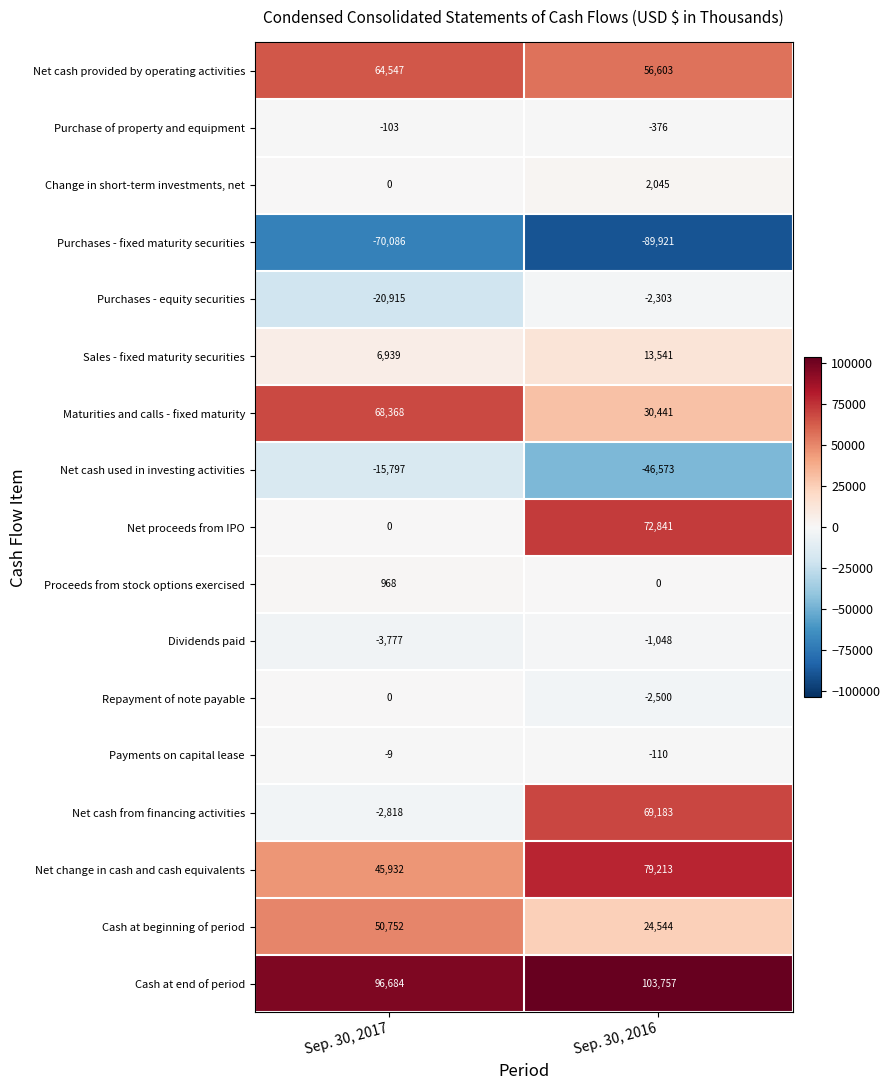

At how many categories does at least one series exceed 89373?

2